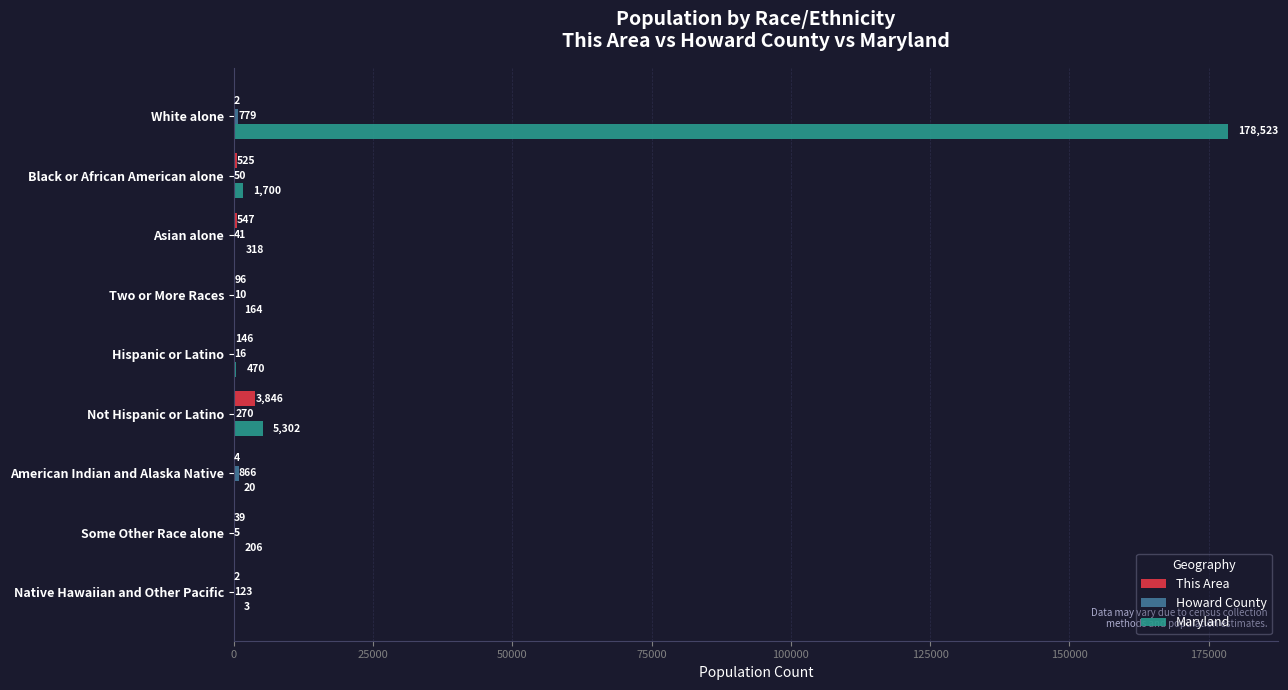

What is the sum of all Maryland values?

186706